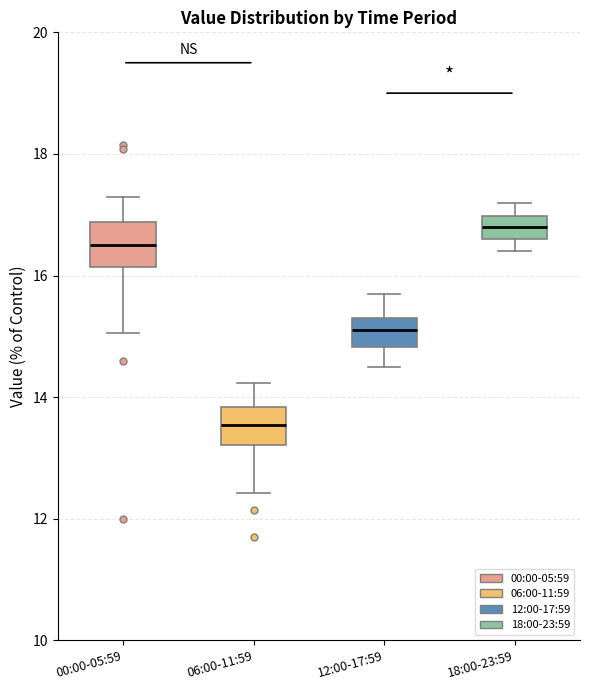

Reading left to right, transcribe this box plot: for each box, give where its median line is, the range the box spans, and where its two whiskers end, as read against the y-axis. The values are not printed on the chart, so give them approximately, as read against the axis.

00:00-05:59: median 16.6, box 16.2 to 16.8, whiskers 15.0 to 17.4
06:00-11:59: median 13.6, box 13.2 to 13.8, whiskers 12.4 to 14.2
12:00-17:59: median 15.2, box 14.8 to 15.4, whiskers 14.6 to 15.8
18:00-23:59: median 16.8, box 16.6 to 17.0, whiskers 16.4 to 17.2